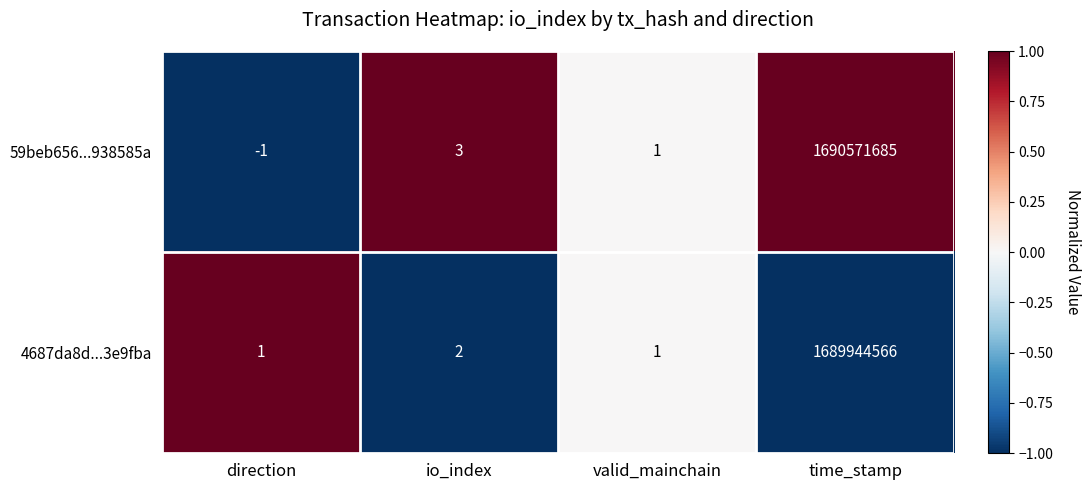

At which label is 4687da8d...3e9fba closest to 844972283?

io_index